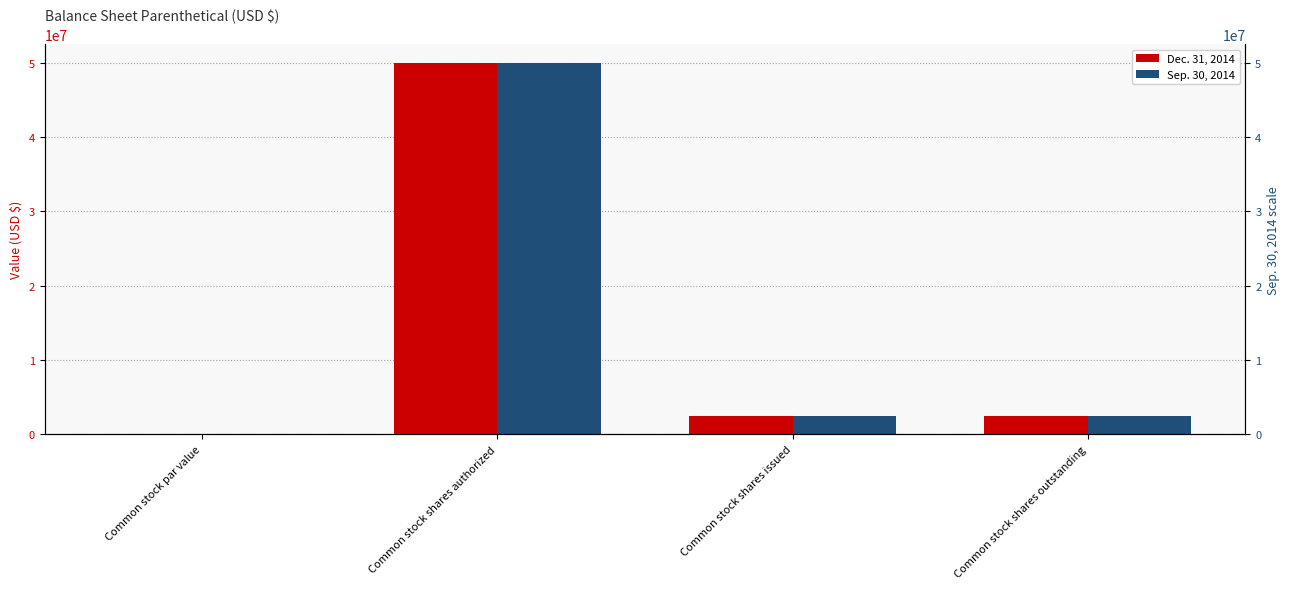

How many bars are there in total?

8